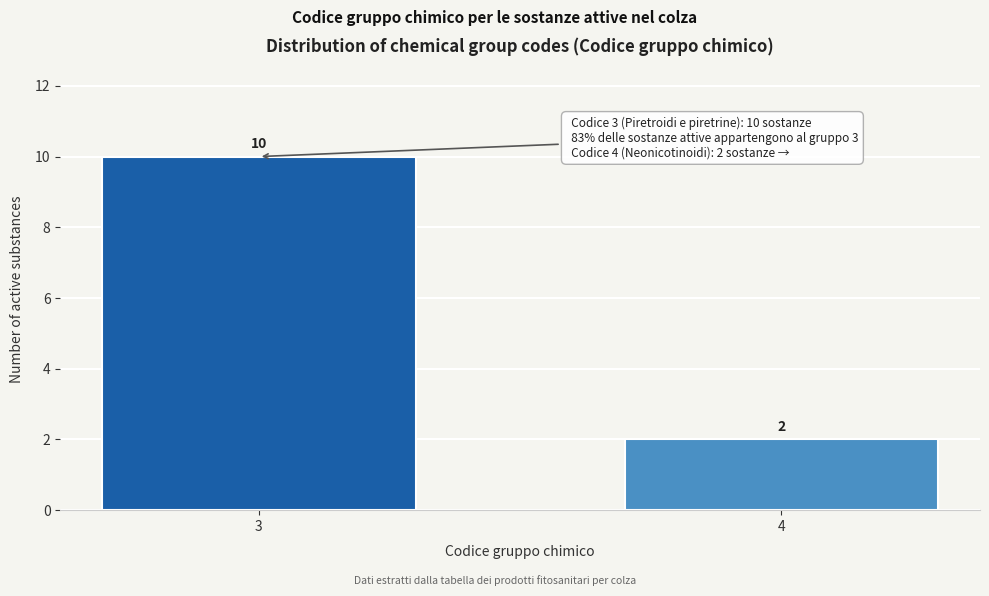

Reading left to right, transcribe all the data shown in this chart.

10	2